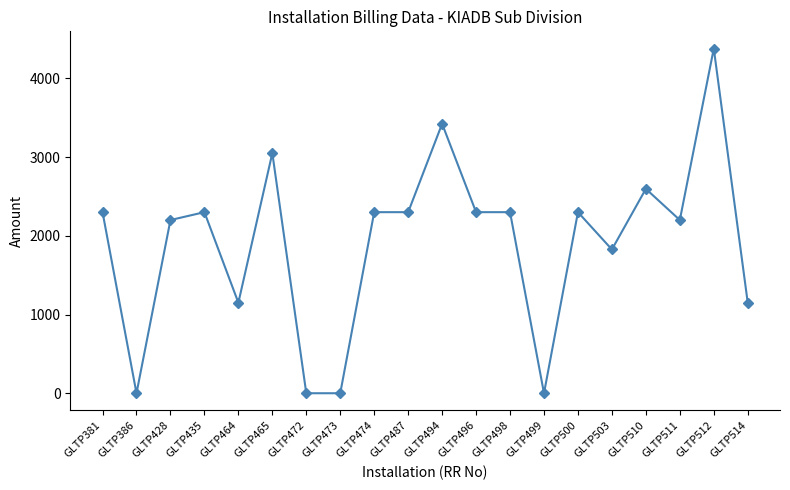

The chart shows a value of 2300 at GLTP500. True or false?

True